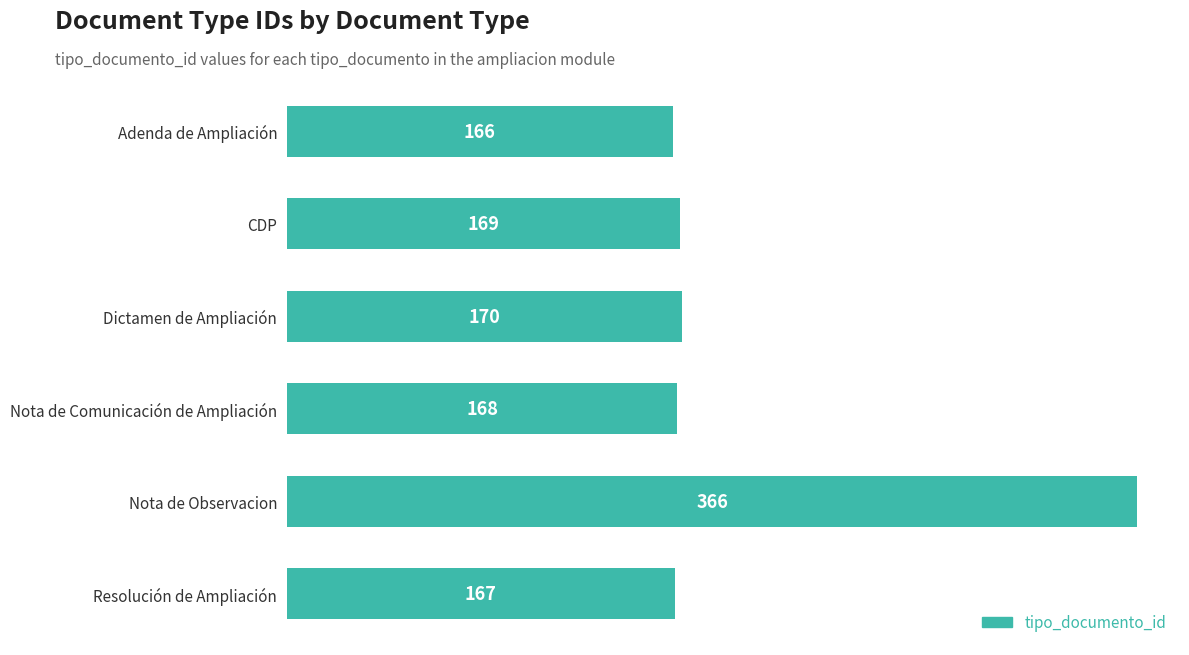

What is the difference between the maximum and minimum values?

200